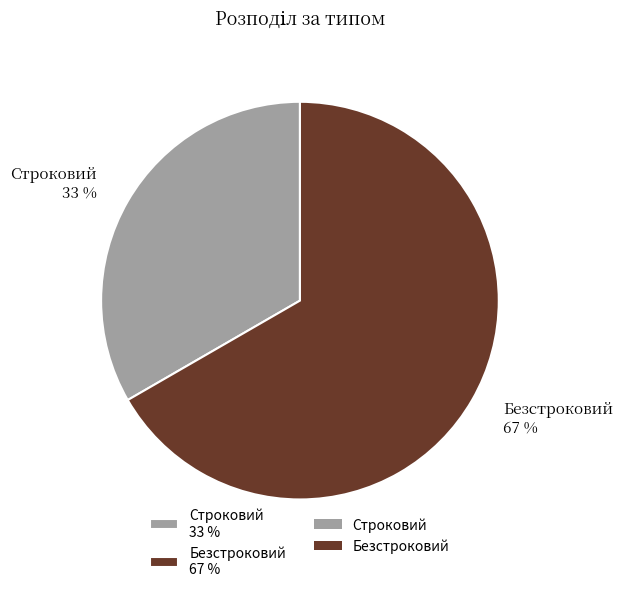

How many segments does this pie chart have?

2